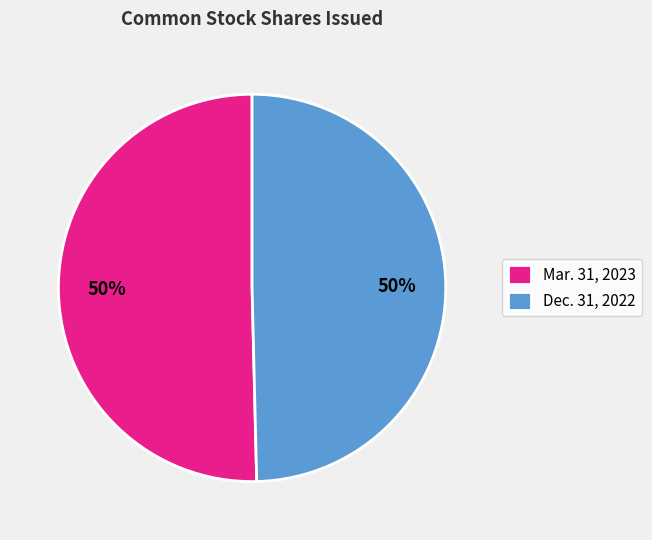

True or false: Mar. 31, 2023 accounts for 50% of the total.

True